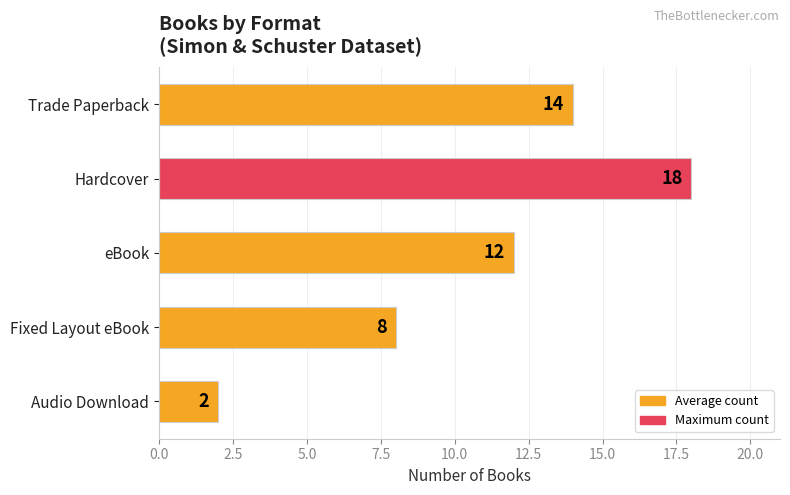

Count the number of categories in the chart.

5